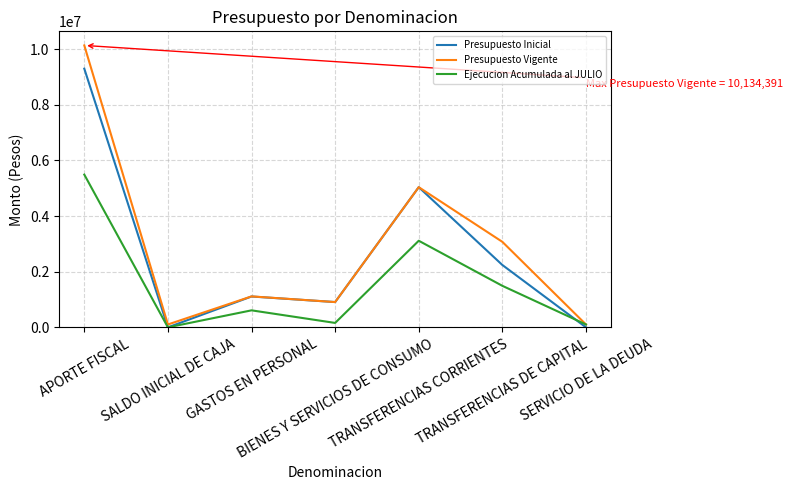

Read the Presupuesto Vigente value at GASTOS EN PERSONAL.

1112688